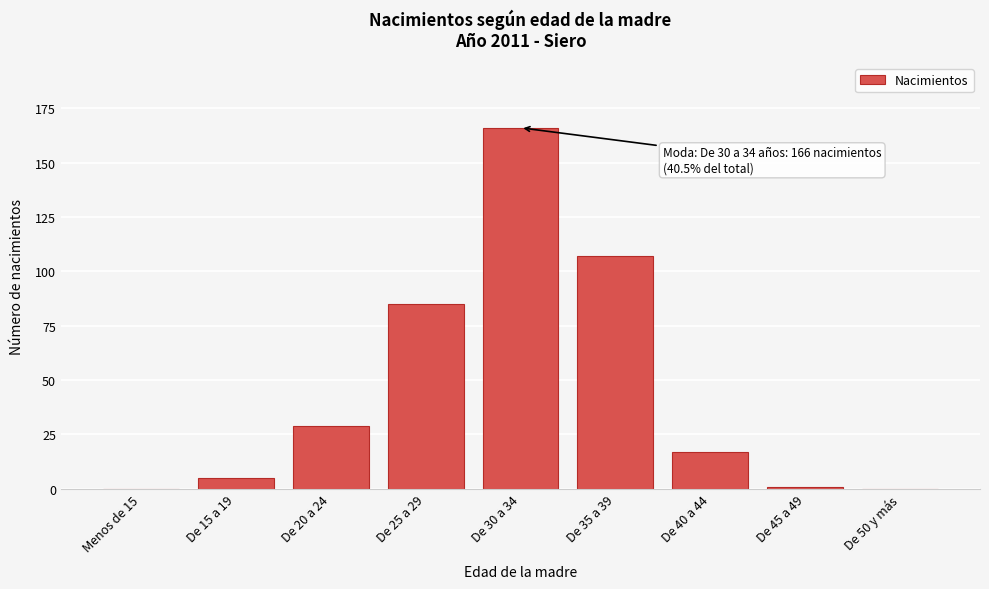

Reading right to left, transcribe all the data shown in this chart.

De 50 y más=0	De 45 a 49=1	De 40 a 44=17	De 35 a 39=107	De 30 a 34=166	De 25 a 29=85	De 20 a 24=29	De 15 a 19=5	Menos de 15=0